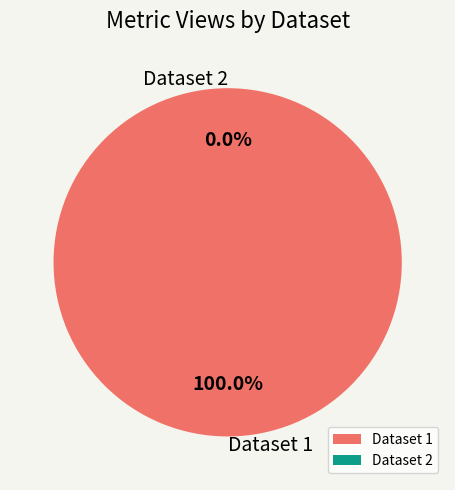

Which category accounts for the majority?

60d2017e0781901de8633256